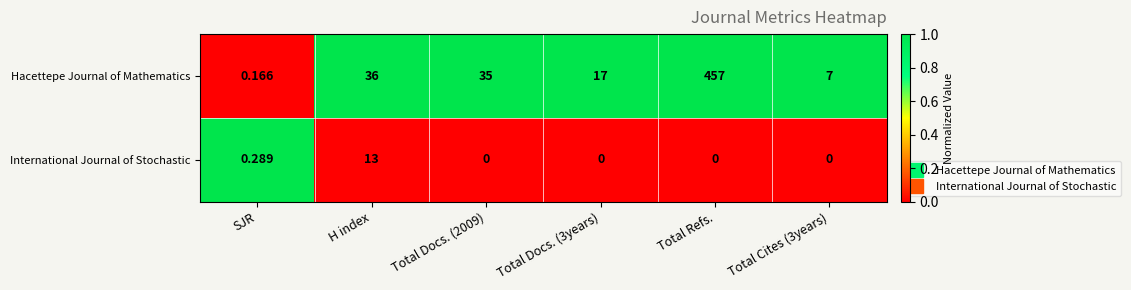

How many values in the International Journal of Stochastic series exceed 0?

2